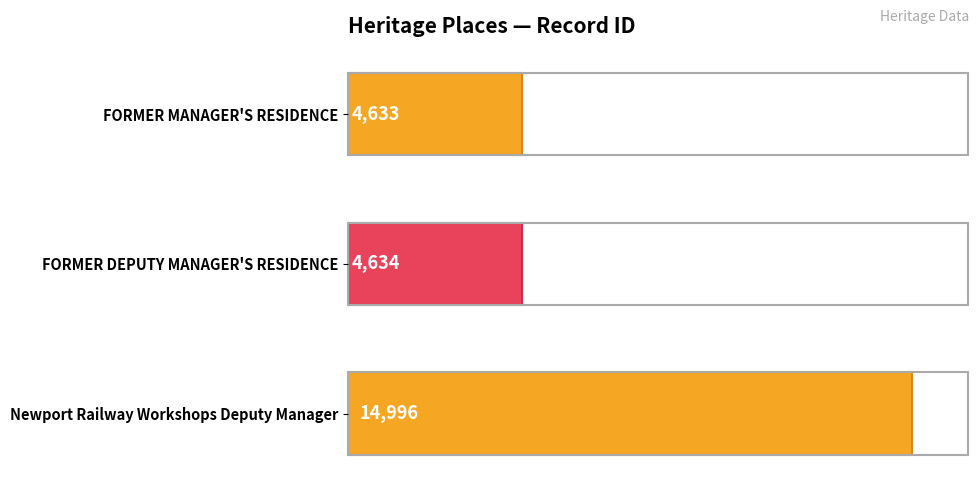

How many bars are there in total?

3